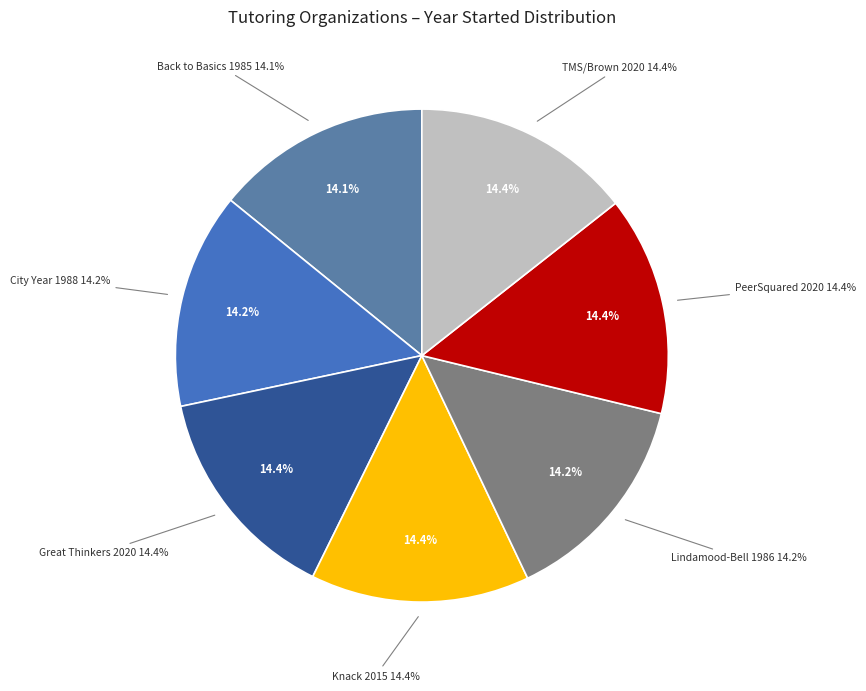

To the nearest percent, what is the combined percentage of TMS/Brown University K-12 Tutoring and Great Thinkers Learning Academy?

29%